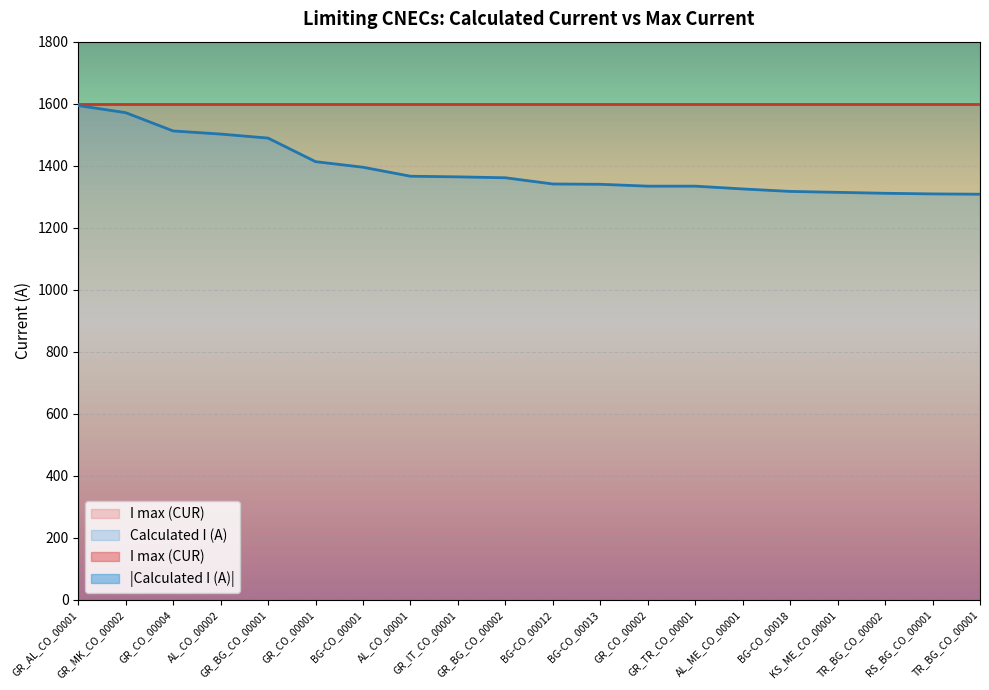

True or false: the data shows 1489 at GR_BG_CO_00001.

True